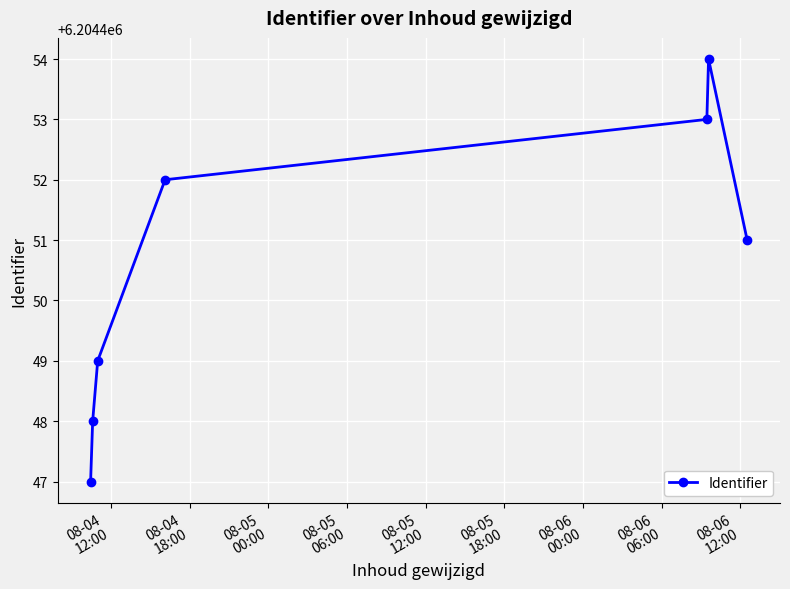

How many points are higher than both their immediate neighbors (excluding endpoints)?

1